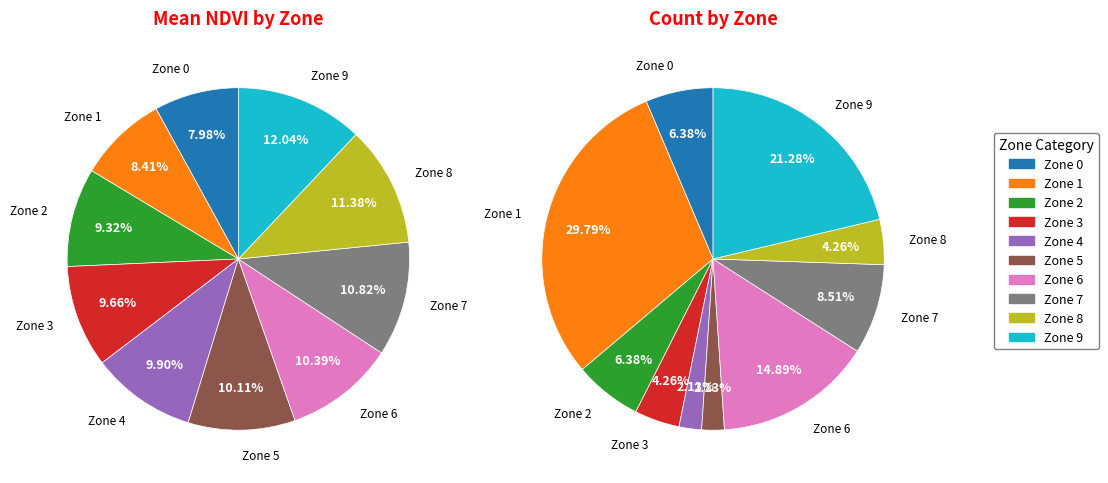

Is there a majority slice in this chart?

No